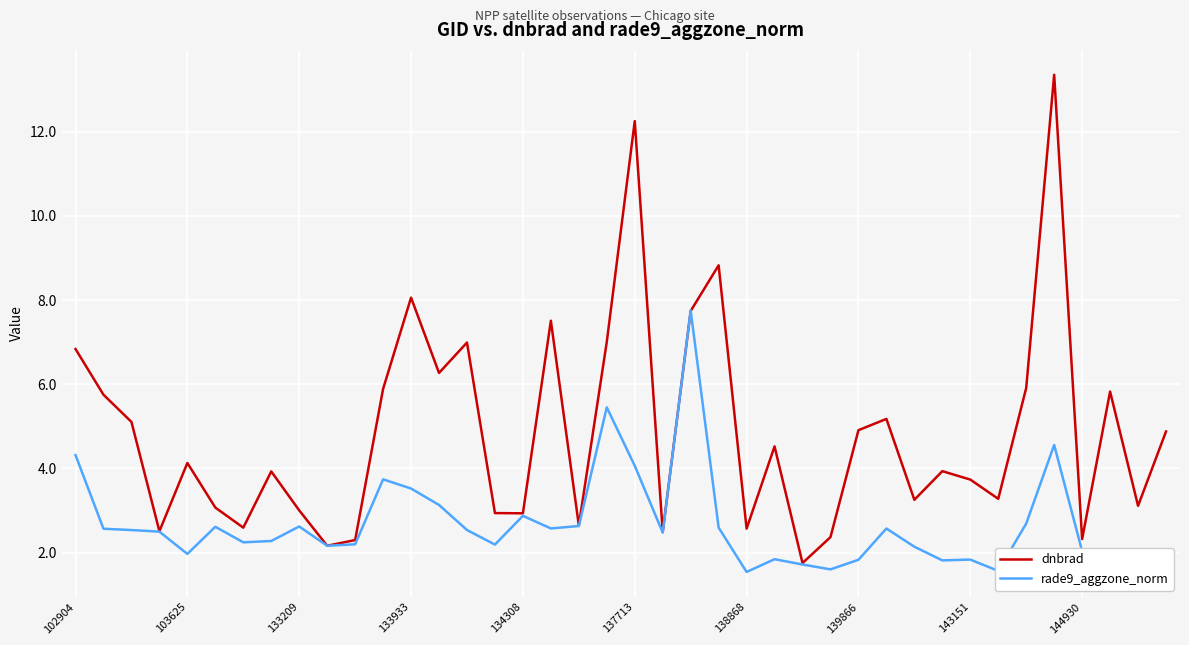

Which series has the largest total across all categories?

dnbrad